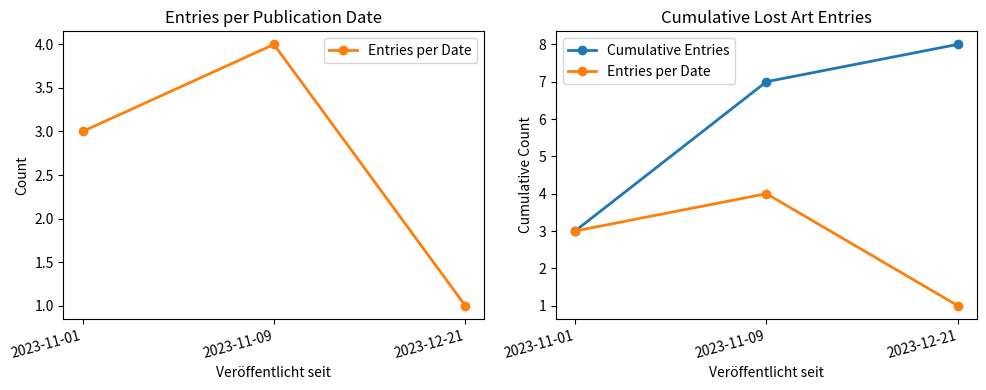

Between 2023-11-09 and 2023-12-21, which series saw the biggest shift?

Entries per Date